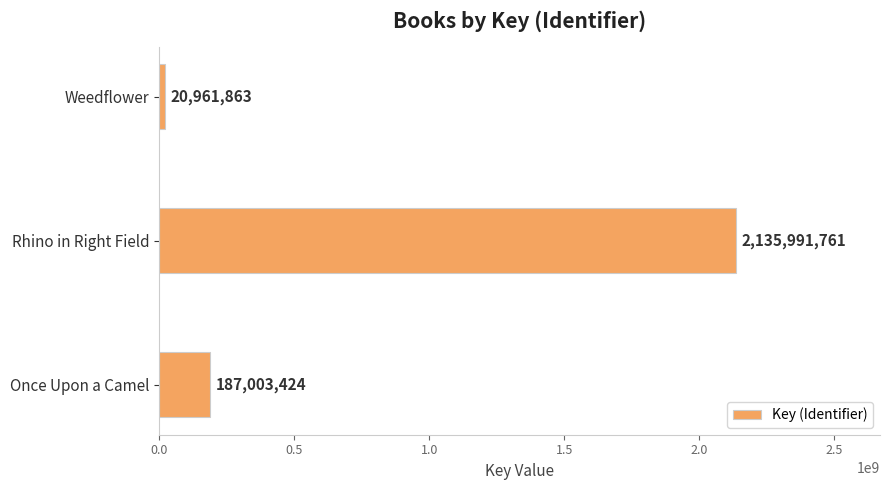

At which label is the value closest to 1078476812?

Once Upon a Camel